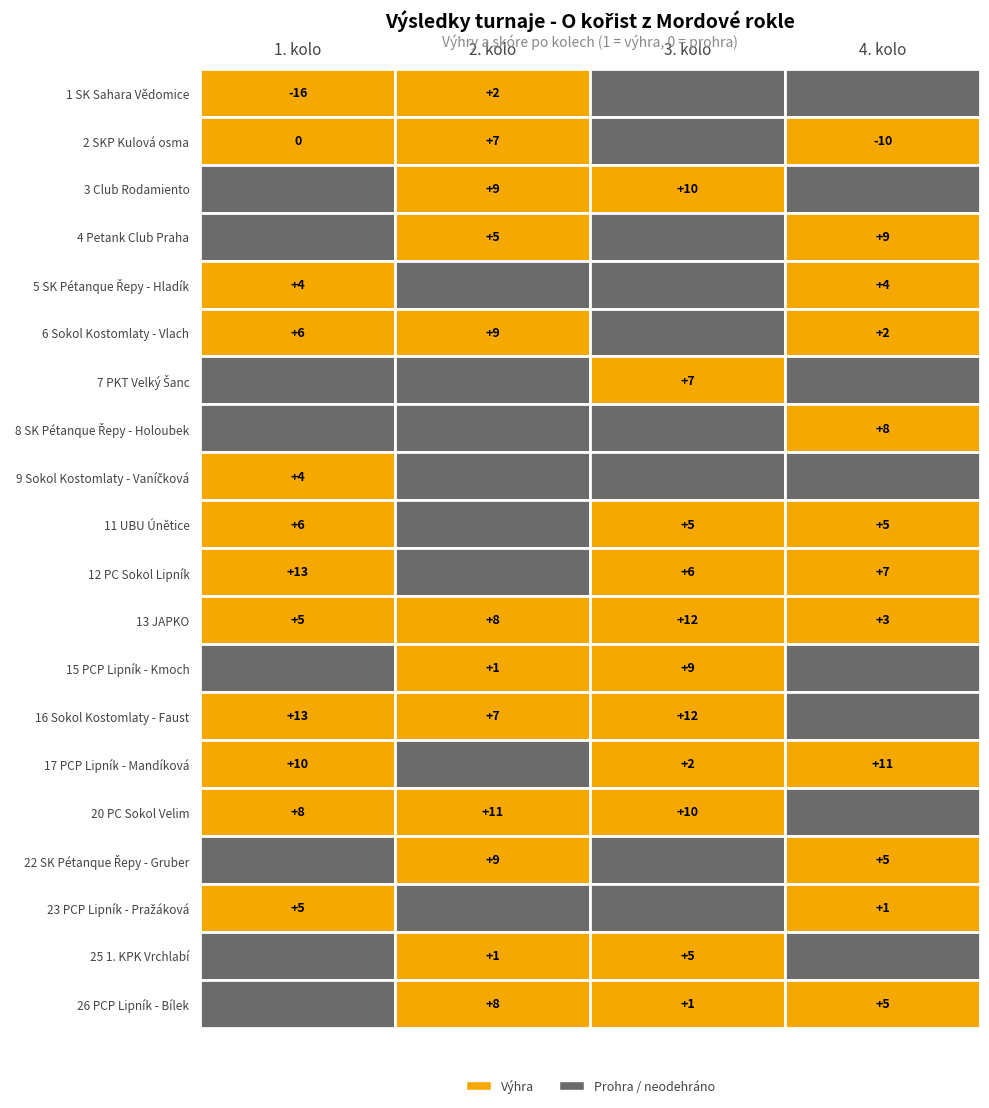

Count the number of data series in this chart.

20